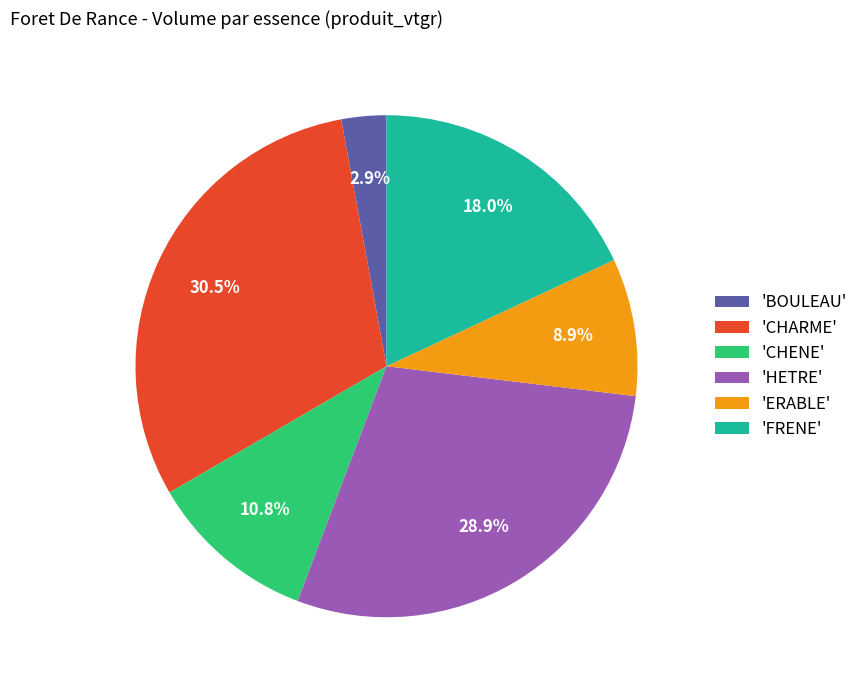

To the nearest percent, what is the difference between the largest and smallest slice percentages?

28%